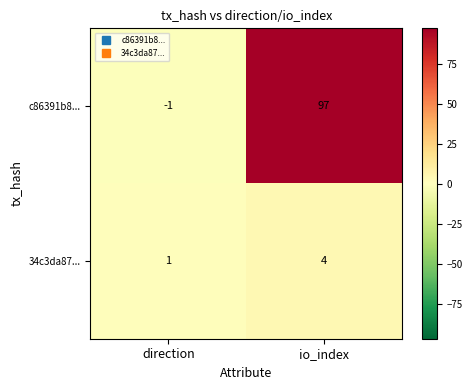

Between direction and io_index, which series saw the biggest shift?

c86391b8...